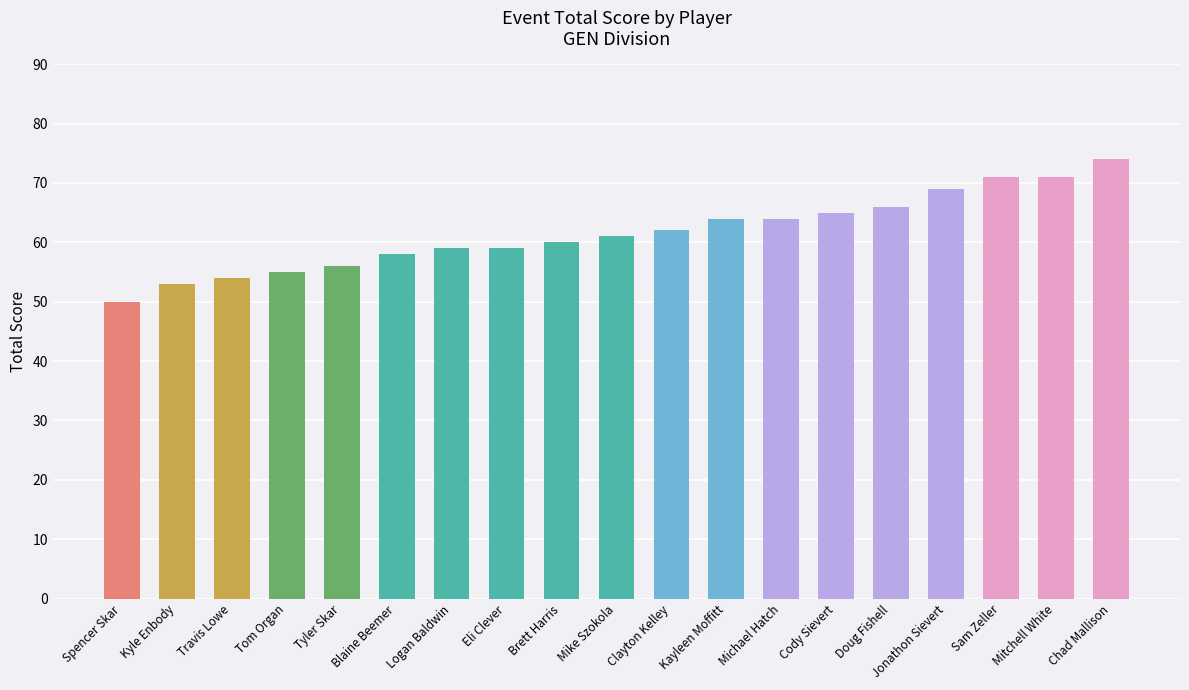

Count the number of categories in the chart.

19